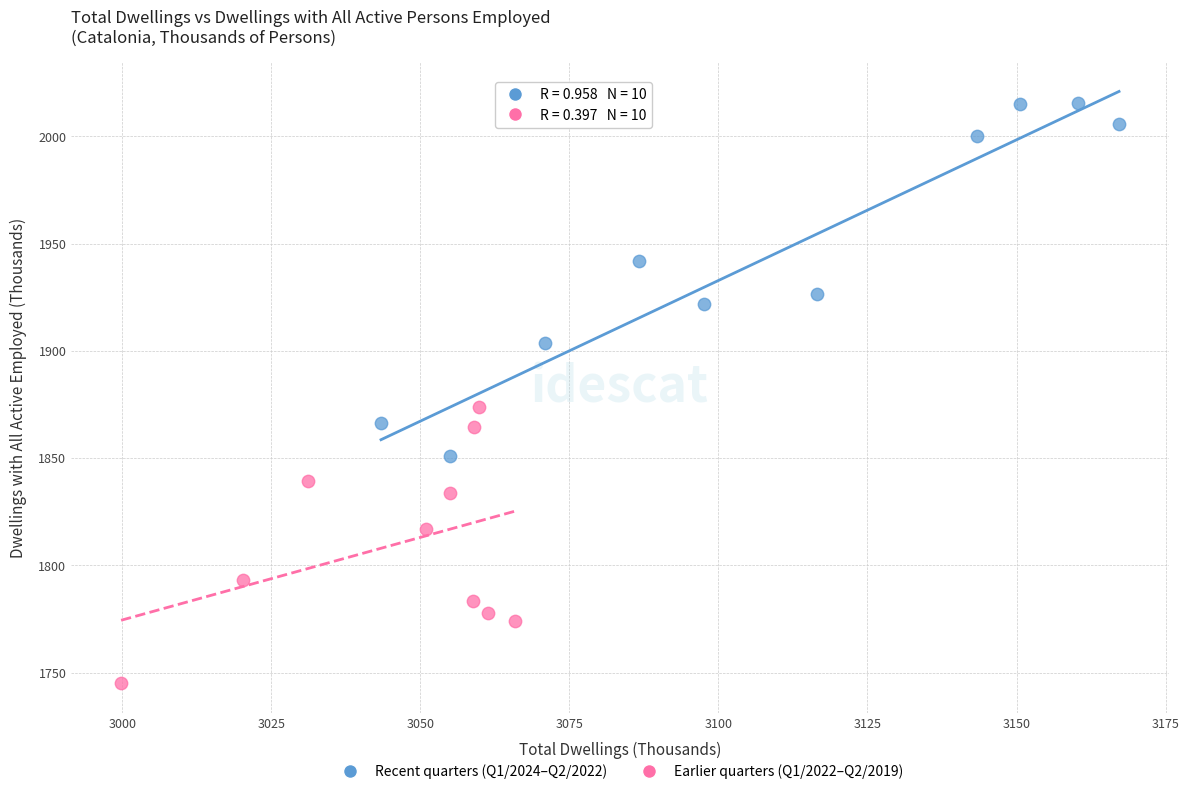

What are all the series names shown in the legend?

Recent quarters (Q1/2024–Q2/2022), Earlier quarters (Q1/2022–Q2/2019)